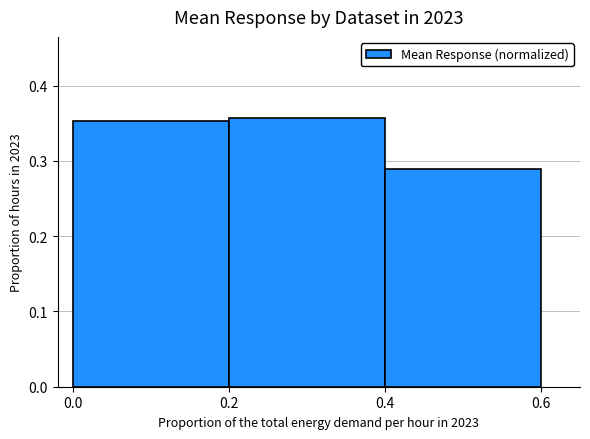

Count the values in the range 0 to 1.

3